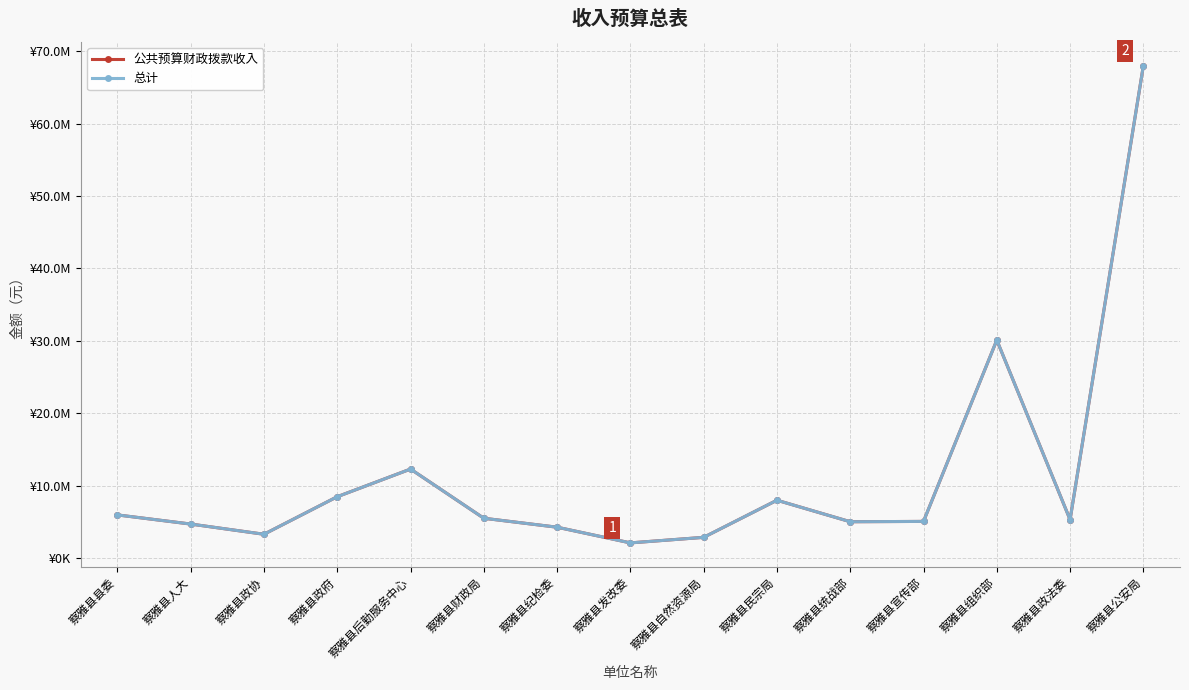

Is this an area chart (filled region under the line)?

No